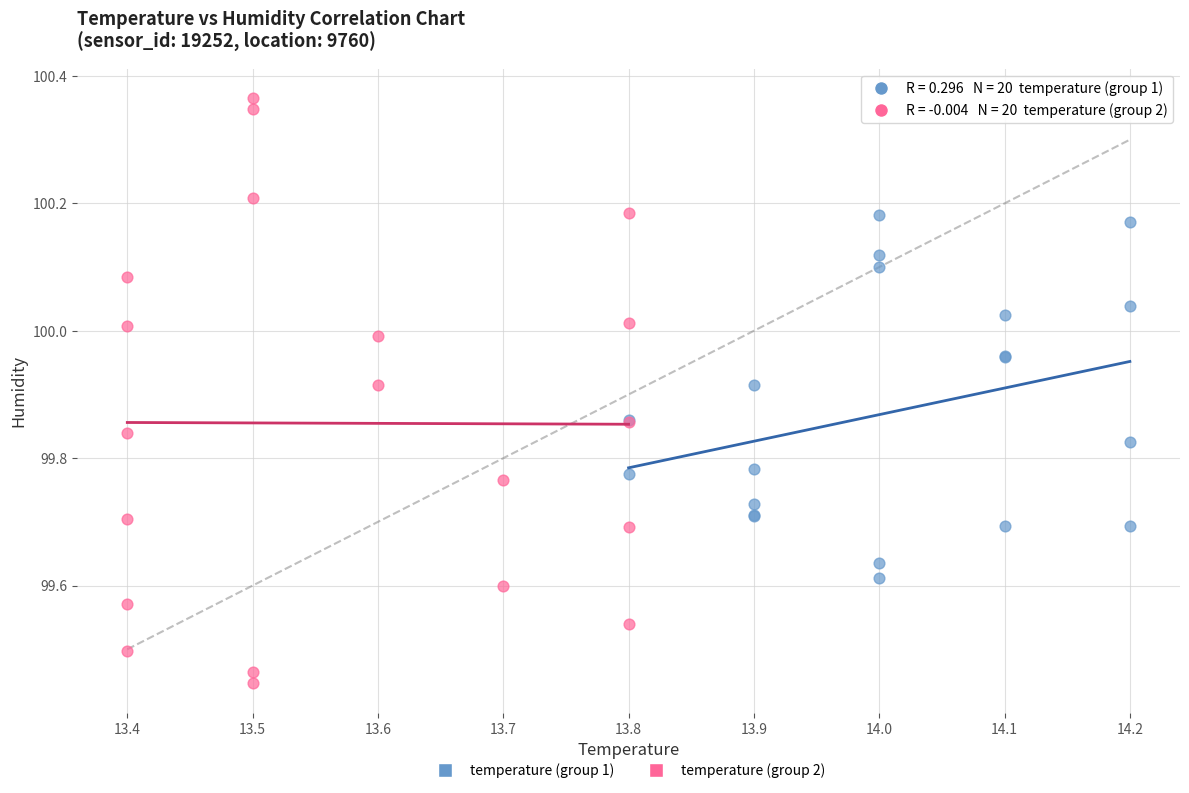

What are all the series names shown in the legend?

temperature (group 1), temperature (group 2)